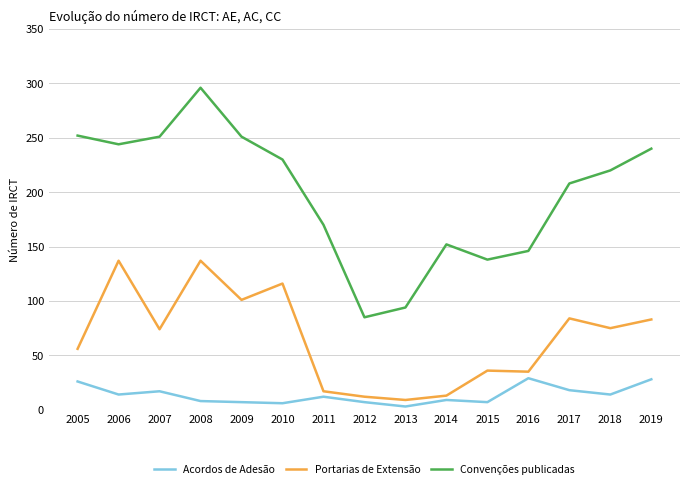

True or false: Portarias de Extensão has more than 1 points higher than both neighbors.

True